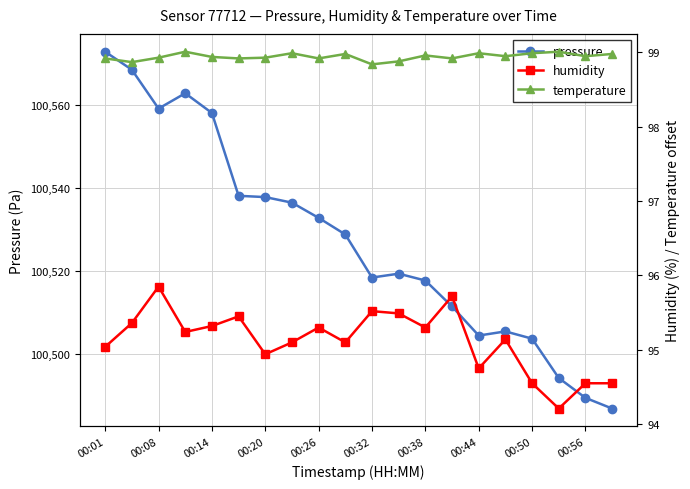

Reading left to right, list all the values displayed in this chart.

pressure: 100572.8	100568.4	100559.1	100562.8	100558.0	100538.1	100537.8	100536.4	100532.8	100528.8	100518.4	100519.3	100517.7	100511.4	100504.4	100505.4	100503.7	100494.2	100489.4	100486.8
humidity: 95.0	95.4	95.8	95.2	95.3	95.5	94.9	95.1	95.3	95.1	95.5	95.5	95.3	95.7	94.8	95.1	94.5	94.2	94.5	94.5
temperature (+100 offset): 98.9	98.9	98.9	99.0	98.9	98.9	98.9	99.0	98.9	99.0	98.8	98.9	99.0	98.9	99.0	99.0	99.0	99.0	99.0	99.0